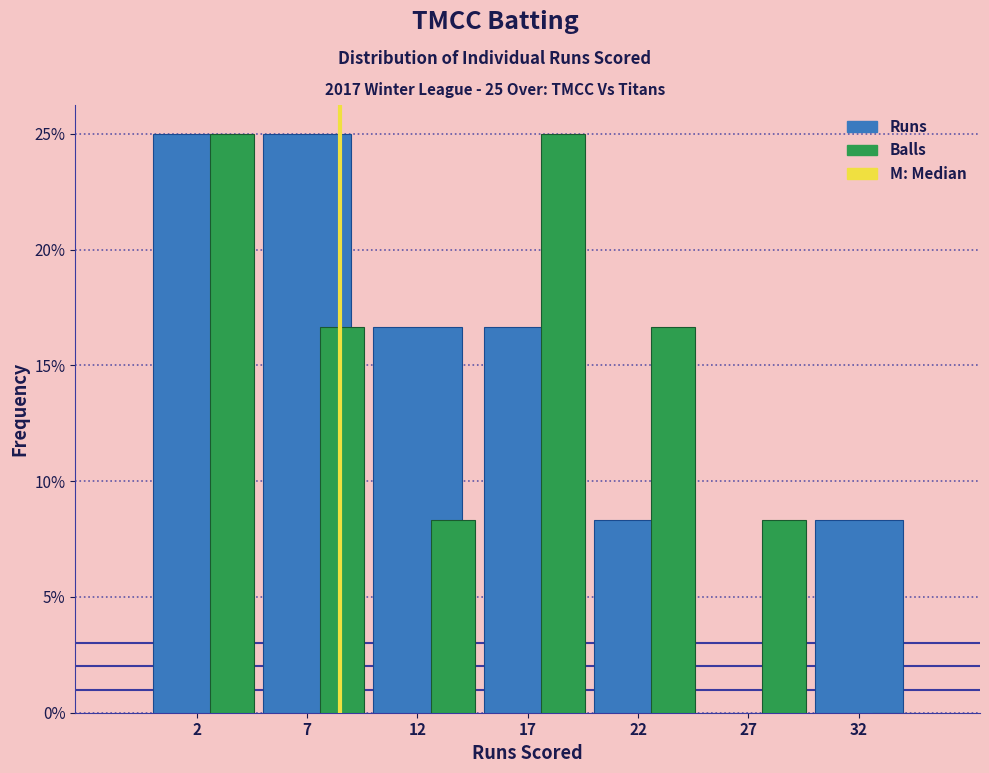

What is the total value across all series at 7?

41.7